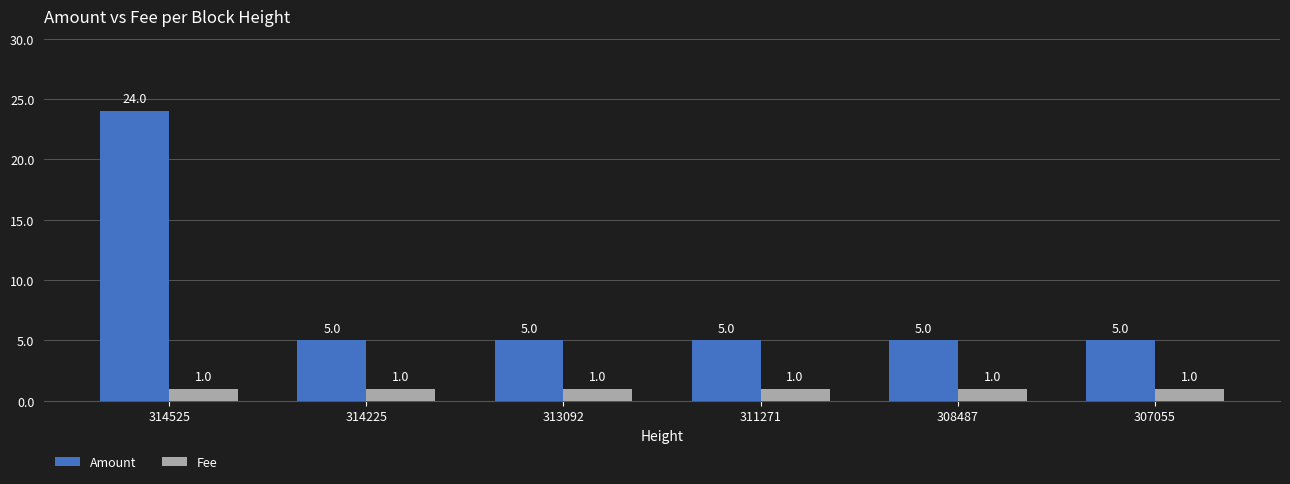

List the series in order of their overall mean, lowest first.

Fee, Amount